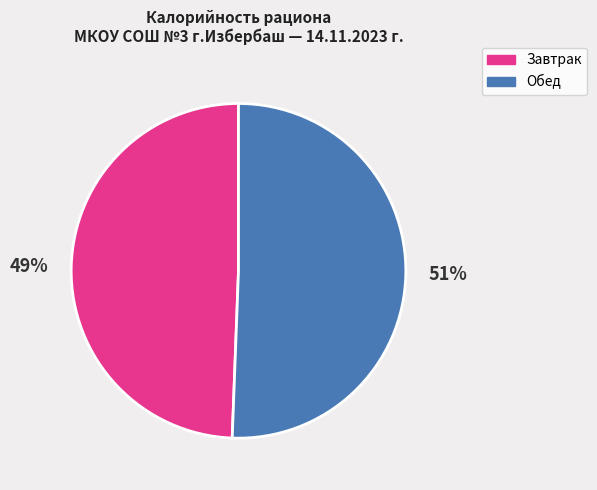

True or false: Завтрак accounts for 49% of the total.

True